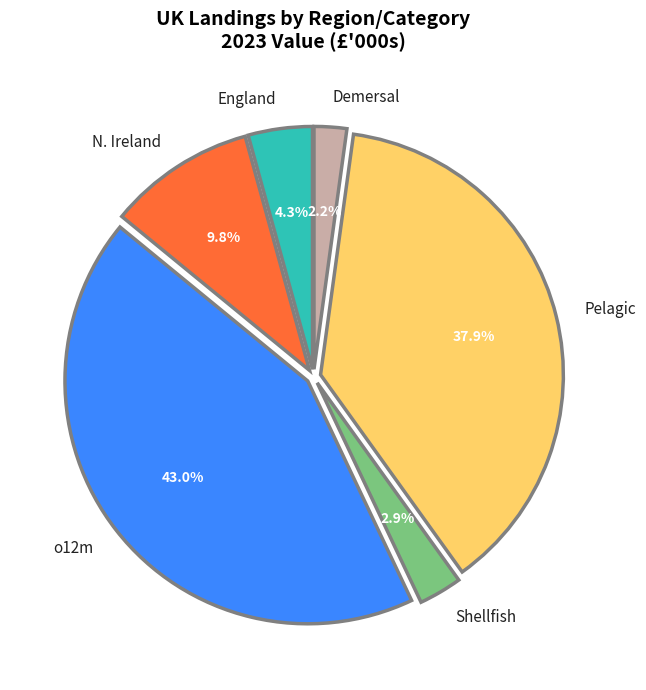

Is it true that Demersal is 13% of the pie?

False